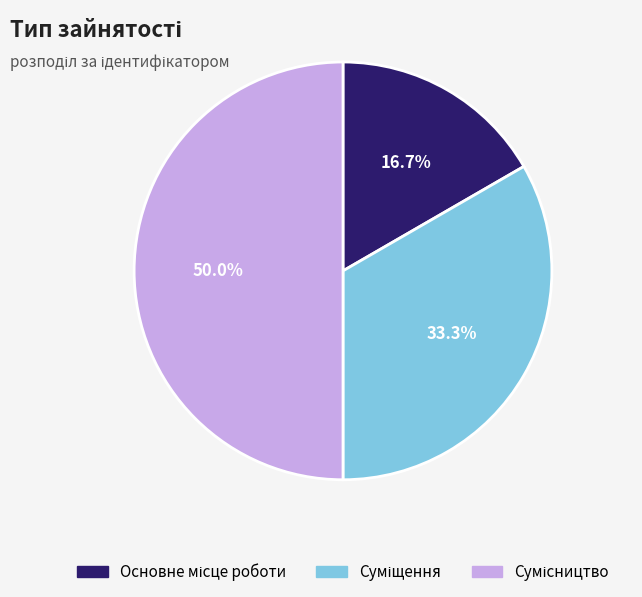

To the nearest percent, what is the average slice percentage?

33%